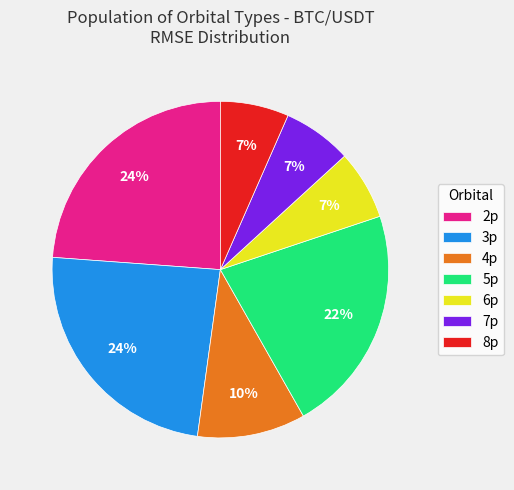

True or false: 3p accounts for 17% of the total.

False